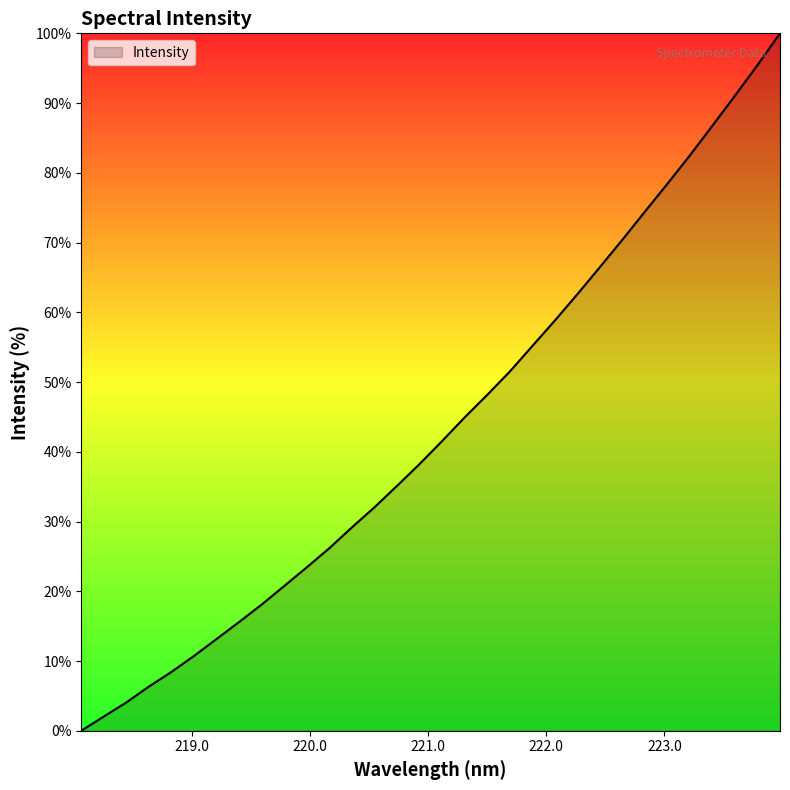

True or false: there are more than 2 points higher than both neighbors.

False